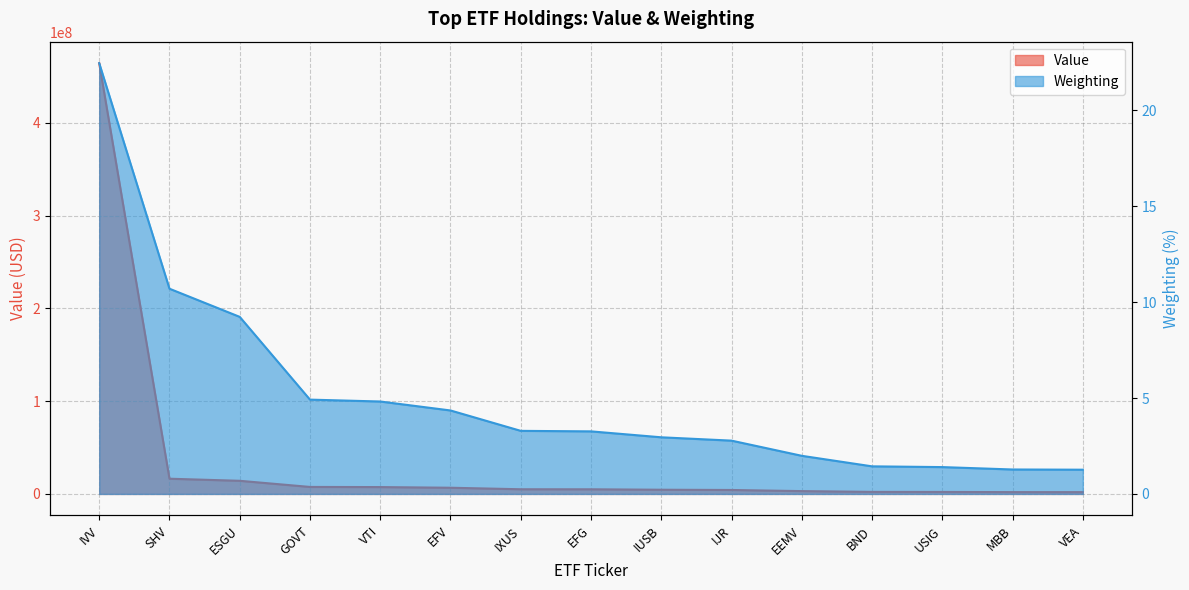

What are all the series names shown in the legend?

Value, Weighting